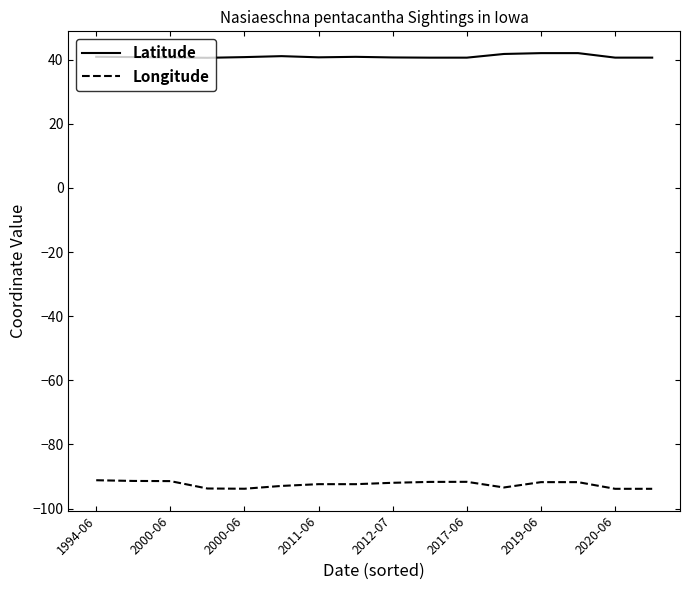

How many lines are shown in the chart?

2